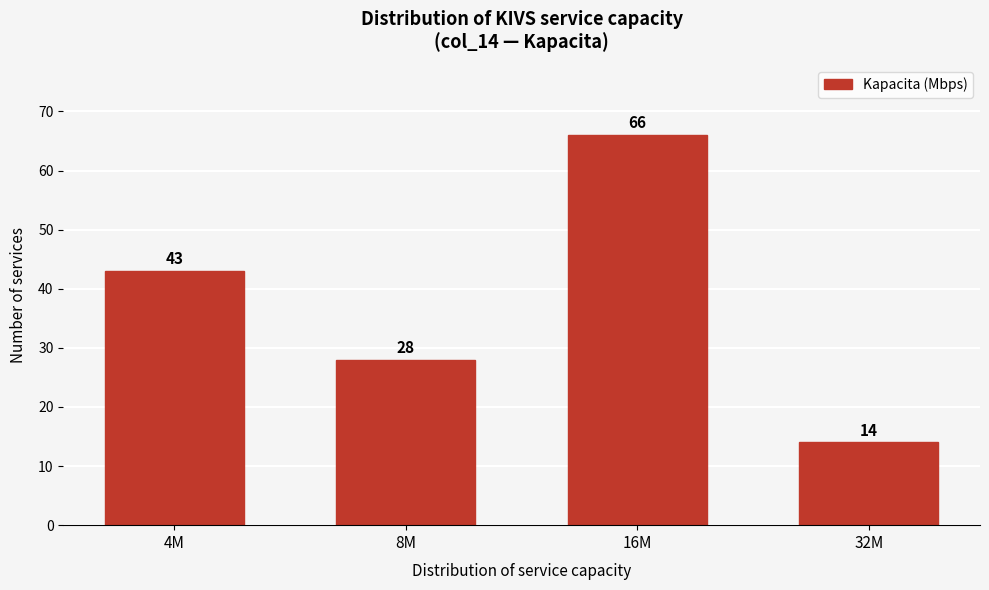

Reading left to right, transcribe all the data shown in this chart.

43	28	66	14